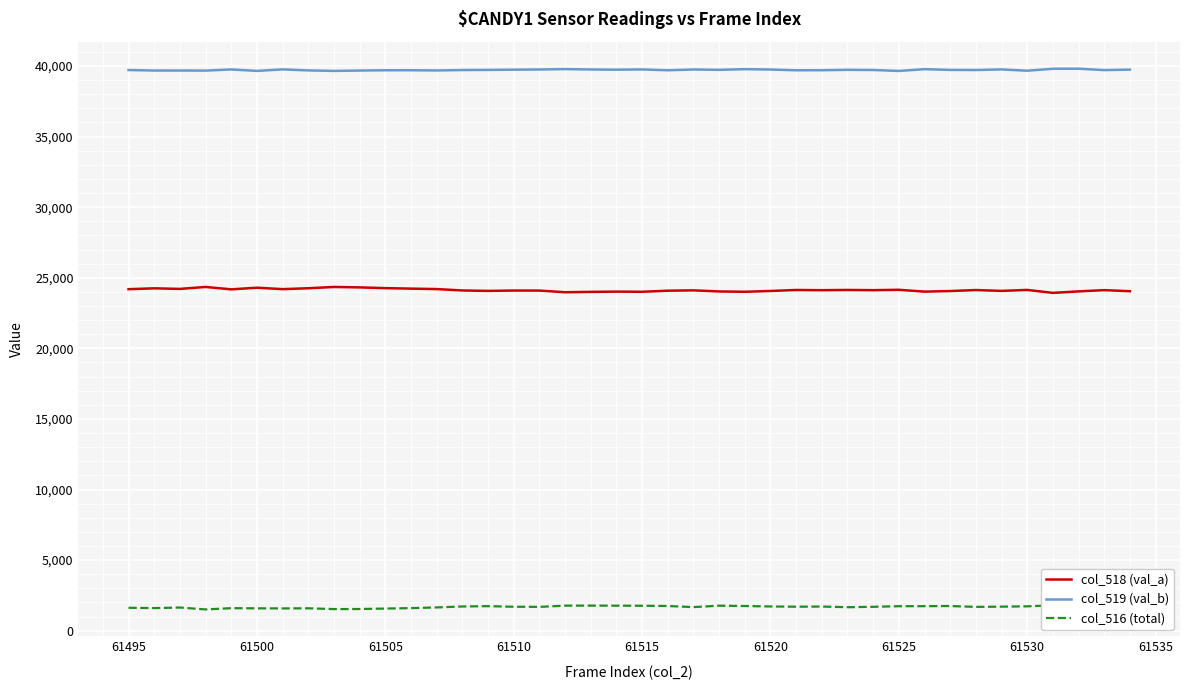

What is the maximum value for col_518 (val_a)?

24351